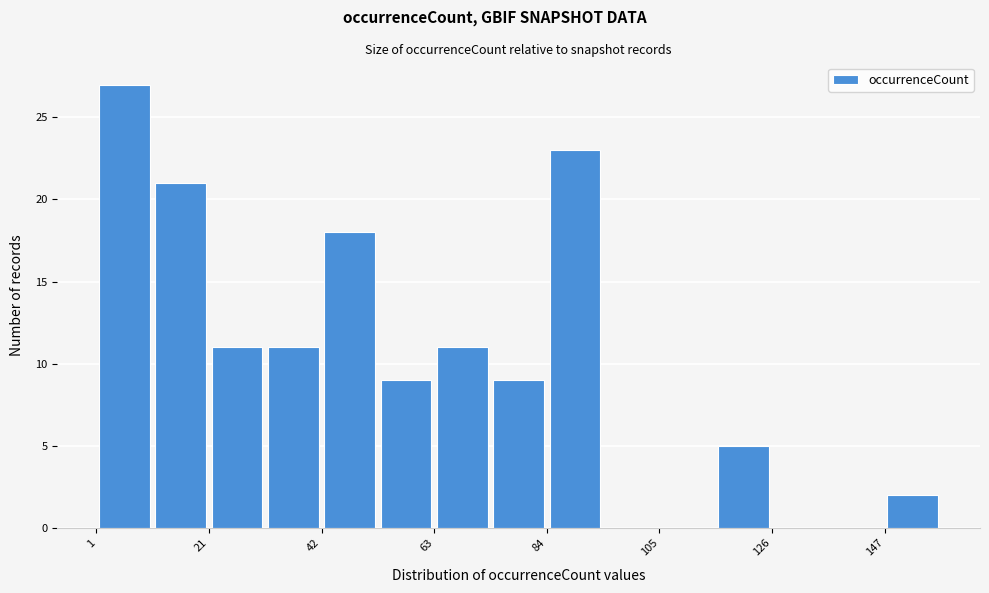

Read against the x-axis, roughly where is the centre of the tallest bar?

5